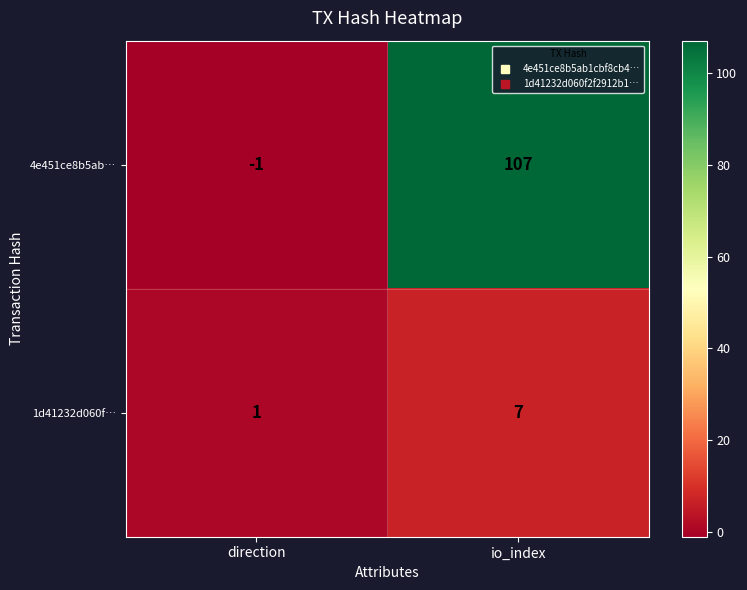

Count the number of categories in the chart.

2